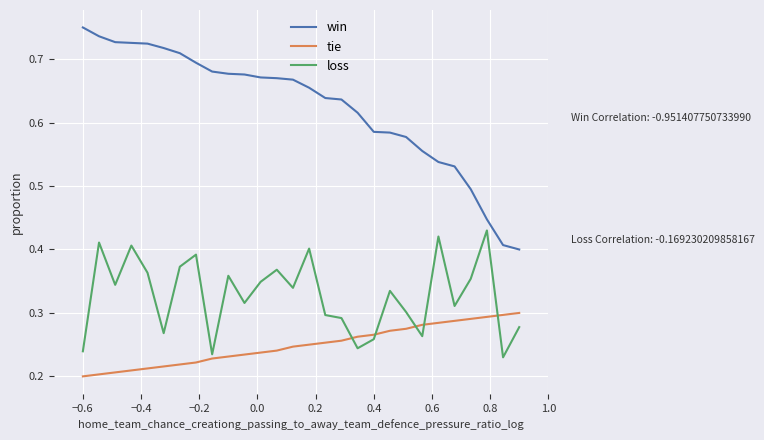

Is this an area chart (filled region under the line)?

No